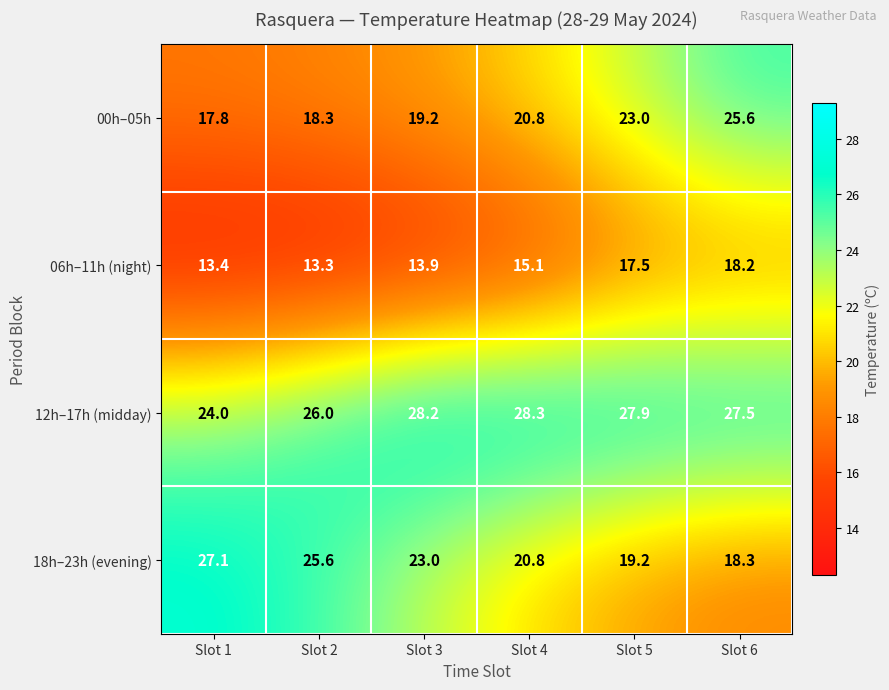

True or false: 18h–23h (evening) has a value of 31.2 at Slot 5.

False